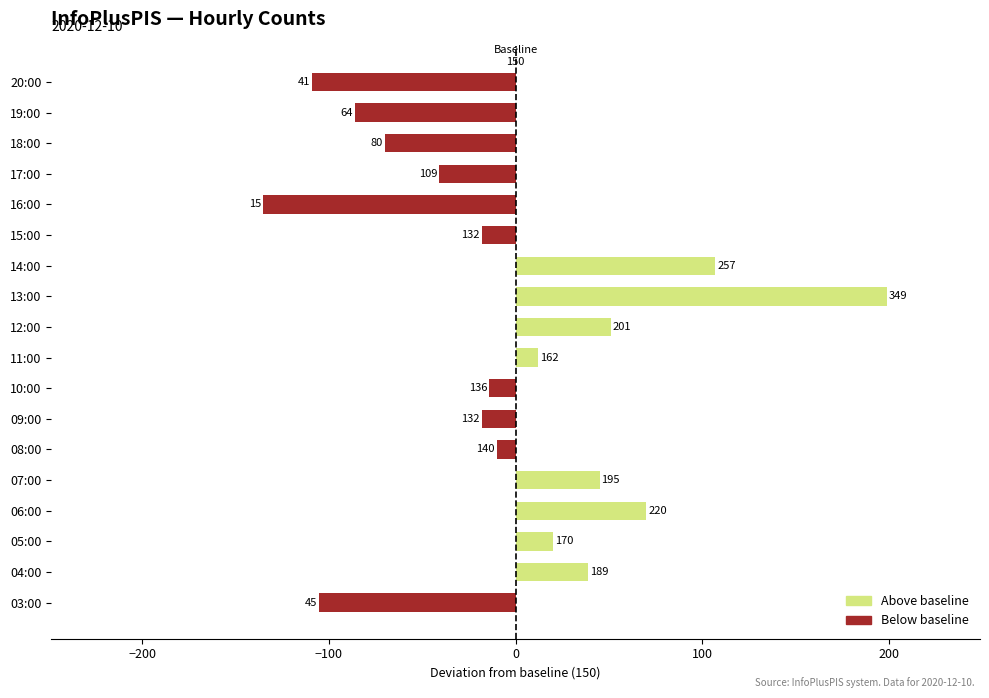

Does the chart contain any negative values?

Yes